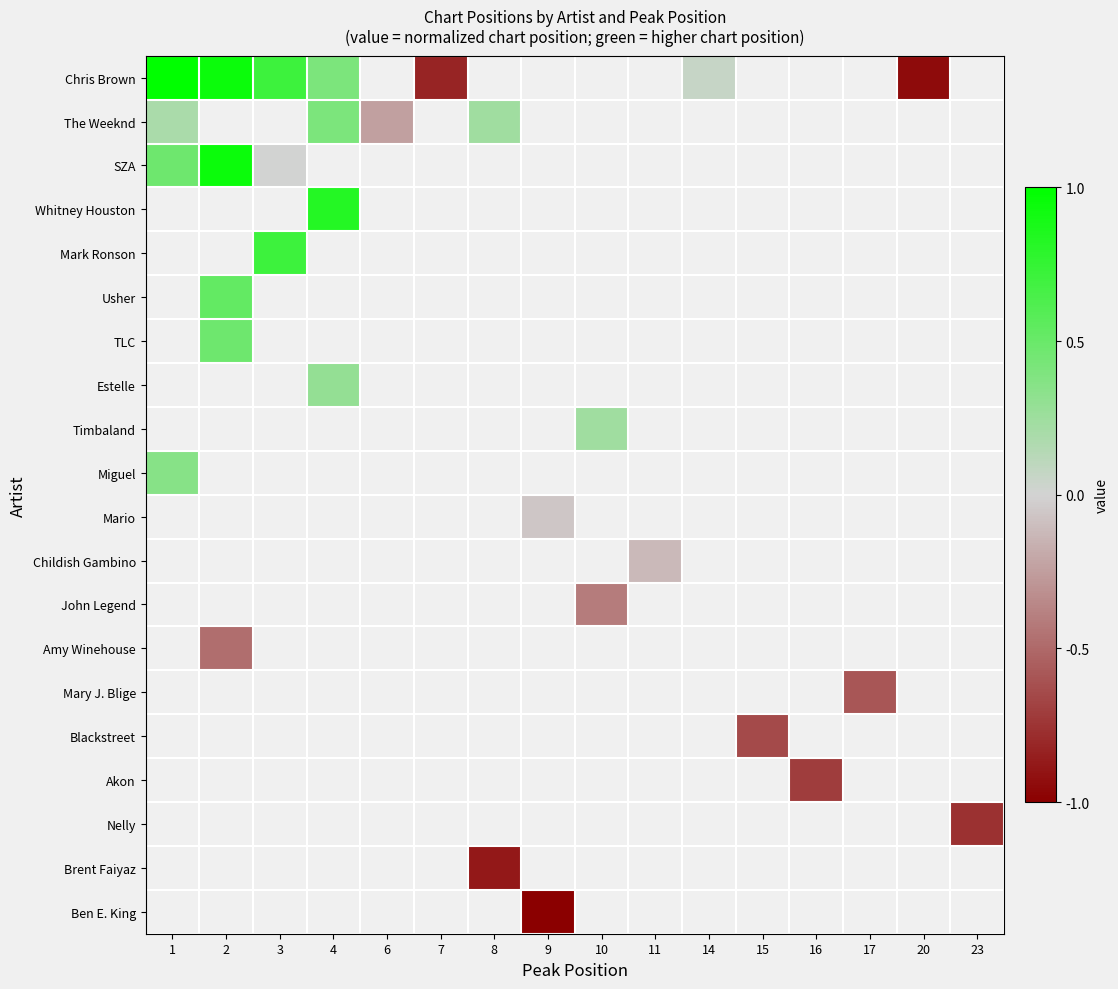

Is the value of Estelle at 3 greater than the value of Brent Faiyaz at 15?

No